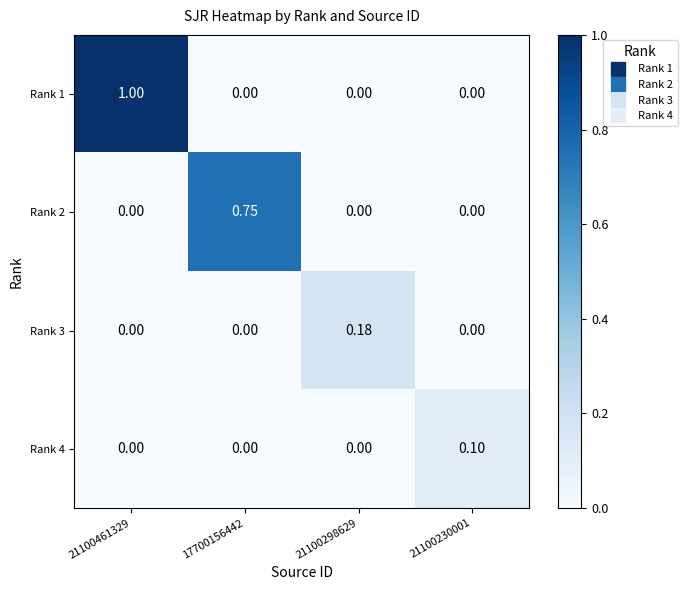

How many positive values does the Rank 4 series have?

1